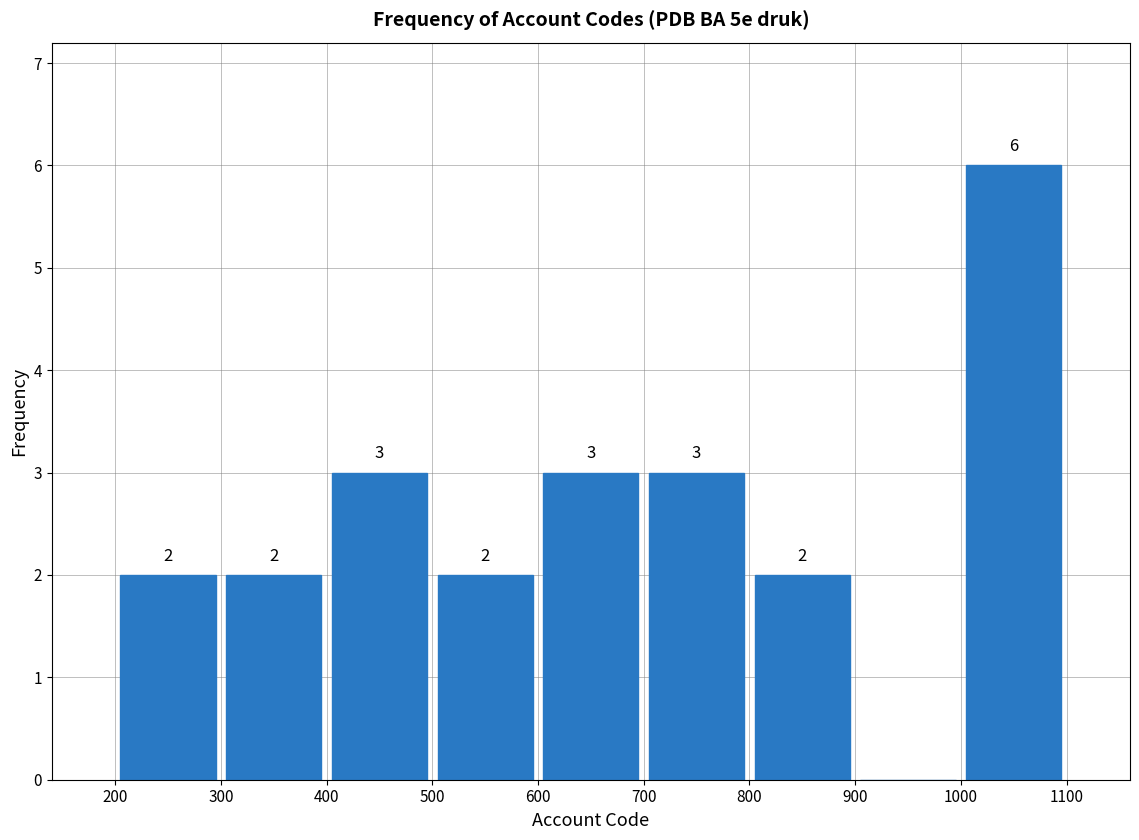

Over which range of the x-axis is the bar tallest?

1000 to 1100